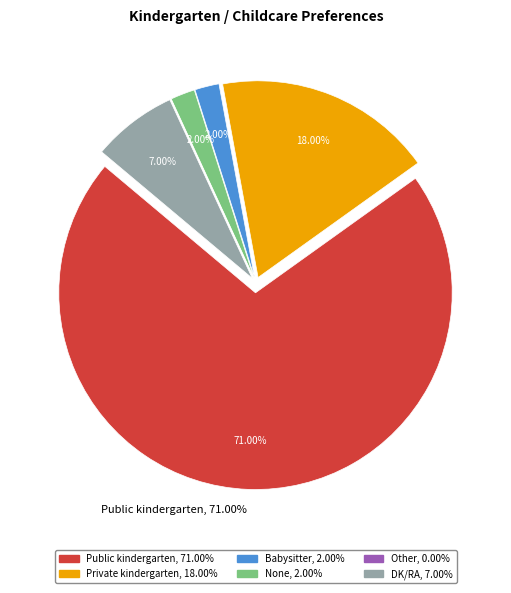

The Public kindergarten slice represents 81% of the pie. True or false?

False